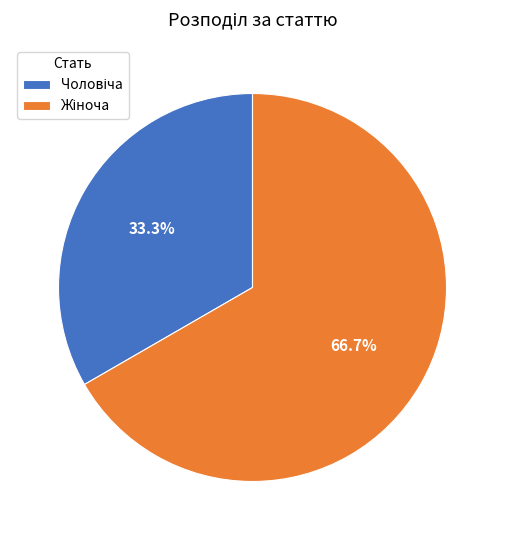

Is there a majority slice in this chart?

Yes